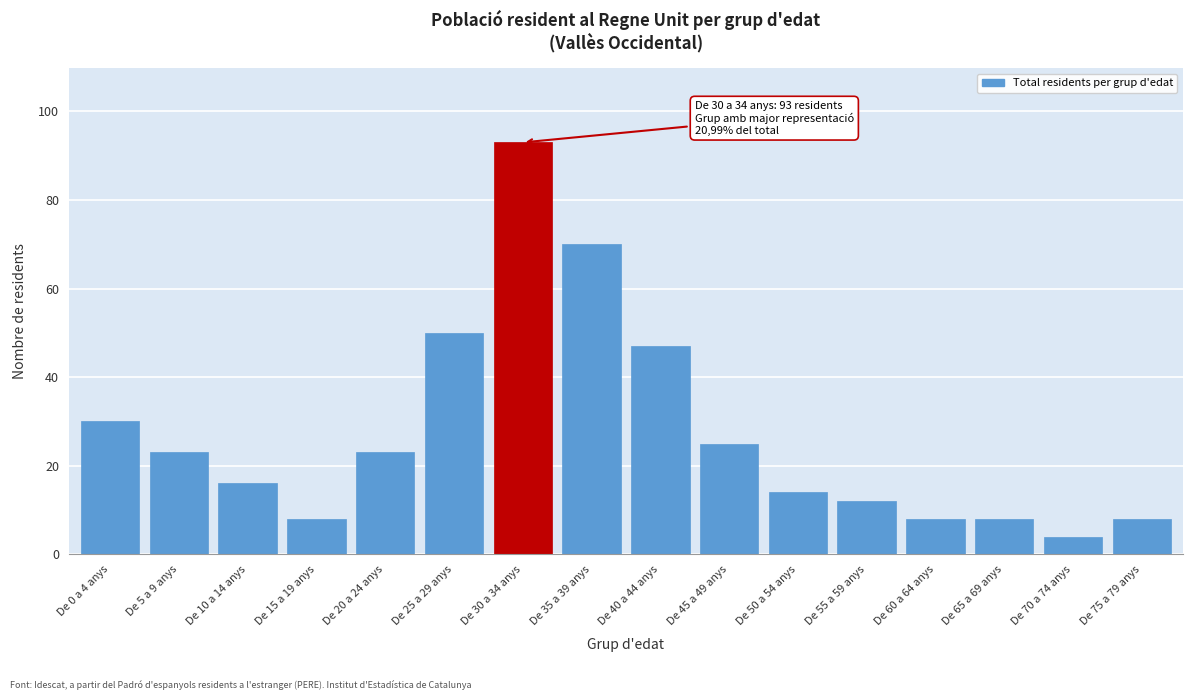

Reading right to left, transcribe all the data shown in this chart.

De 75 a 79 anys=8	De 70 a 74 anys=4	De 65 a 69 anys=8	De 60 a 64 anys=8	De 55 a 59 anys=12	De 50 a 54 anys=14	De 45 a 49 anys=25	De 40 a 44 anys=47	De 35 a 39 anys=70	De 30 a 34 anys=93	De 25 a 29 anys=50	De 20 a 24 anys=23	De 15 a 19 anys=8	De 10 a 14 anys=16	De 5 a 9 anys=23	De 0 a 4 anys=30